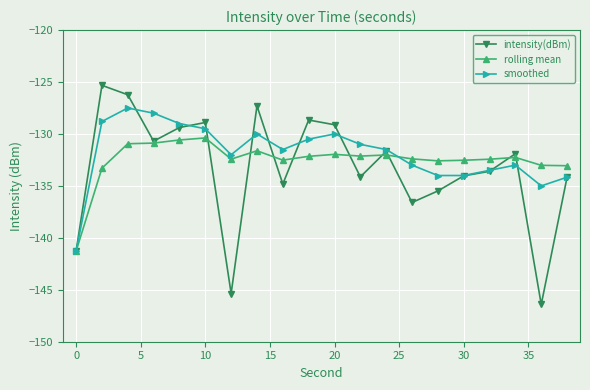

How many lines are shown in the chart?

3